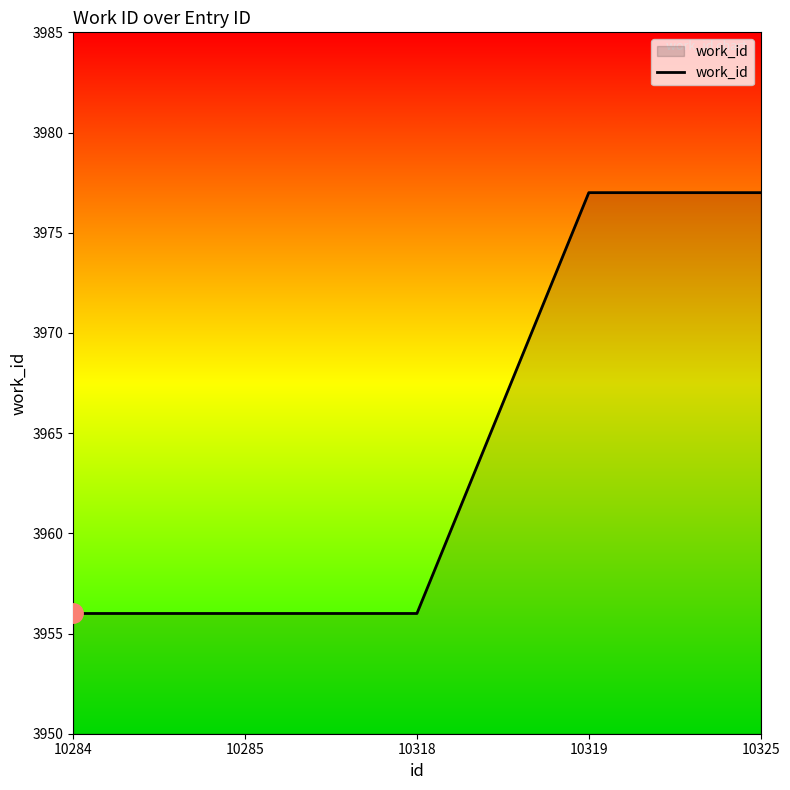

What is the change in value from 10284 to 10325?

+21